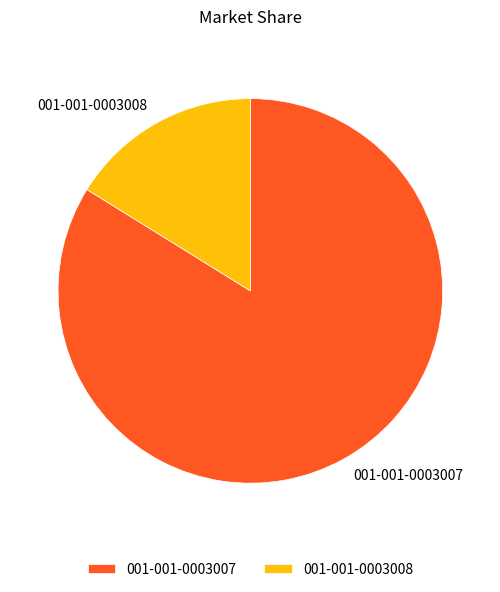

Do 001-001-0003008 and 001-001-0003007 together represent more than half of the pie?

Yes